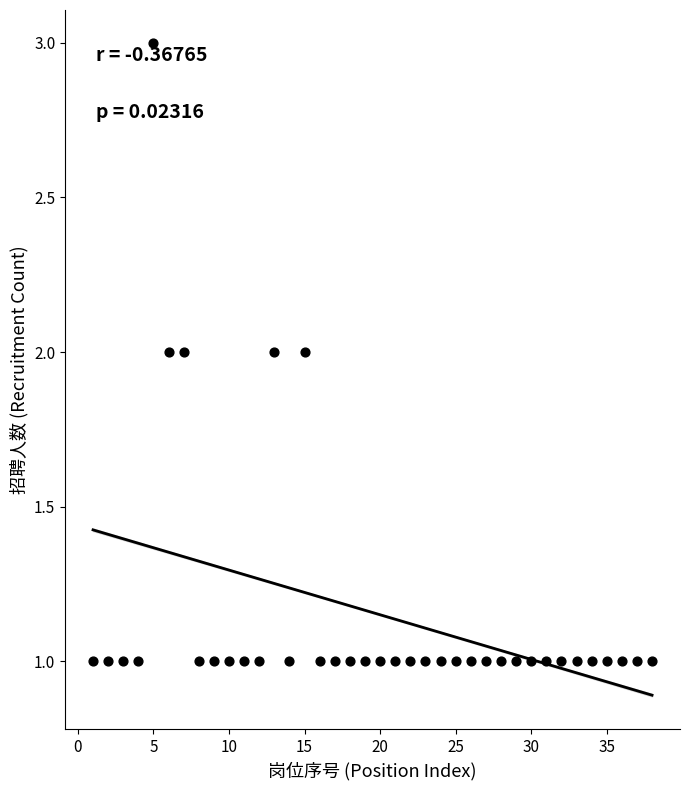

What is the range of X values (max minus min)?

37